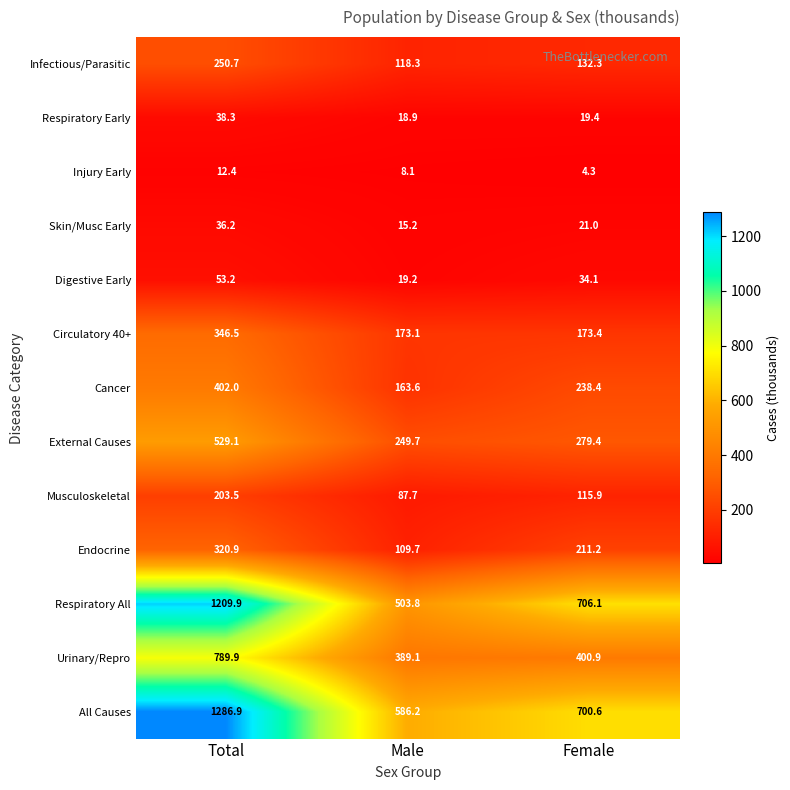

List the series in order of their peak value, highest first.

All Causes, Respiratory All, Urinary/Repro, External Causes, Cancer, Circulatory 40+, Endocrine, Infectious/Parasitic, Musculoskeletal, Digestive Early, Respiratory Early, Skin/Musc Early, Injury Early